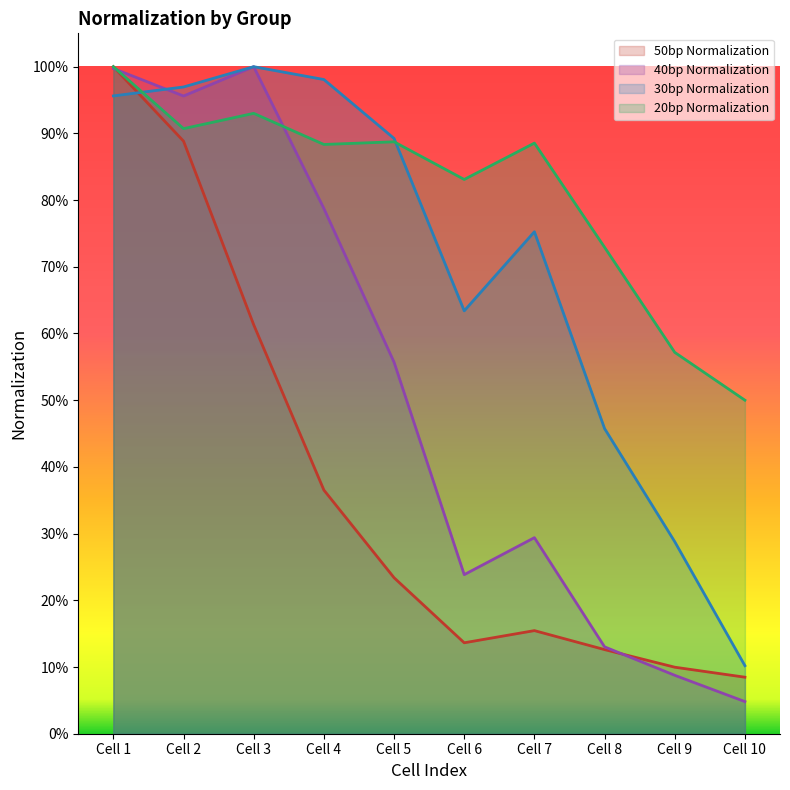

Reading right to left, what are all the values shown in this chart?

50bp Normalization: Cell 10=0.1	Cell 9=0.1	Cell 8=0.1	Cell 7=0.2	Cell 6=0.1	Cell 5=0.2	Cell 4=0.4	Cell 3=0.6	Cell 2=0.9	Cell 1=1.0
40bp Normalization: Cell 10=0.0	Cell 9=0.1	Cell 8=0.1	Cell 7=0.3	Cell 6=0.2	Cell 5=0.6	Cell 4=0.8	Cell 3=1.0	Cell 2=1.0	Cell 1=1.0
30bp Normalization: Cell 10=0.1	Cell 9=0.3	Cell 8=0.5	Cell 7=0.8	Cell 6=0.6	Cell 5=0.9	Cell 4=1.0	Cell 3=1.0	Cell 2=1.0	Cell 1=1.0
20bp Normalization: Cell 10=0.5	Cell 9=0.6	Cell 8=0.7	Cell 7=0.9	Cell 6=0.8	Cell 5=0.9	Cell 4=0.9	Cell 3=0.9	Cell 2=0.9	Cell 1=1.0